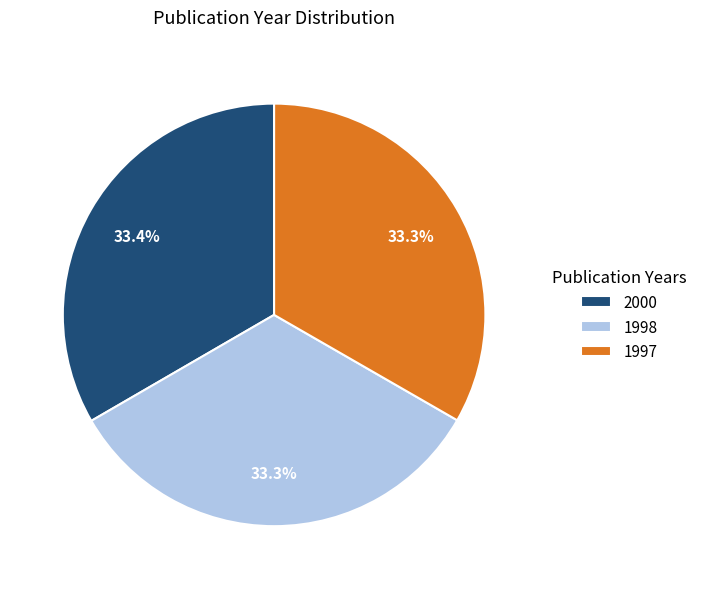

Combined, do 1997 and 2000 account for over 50%?

Yes